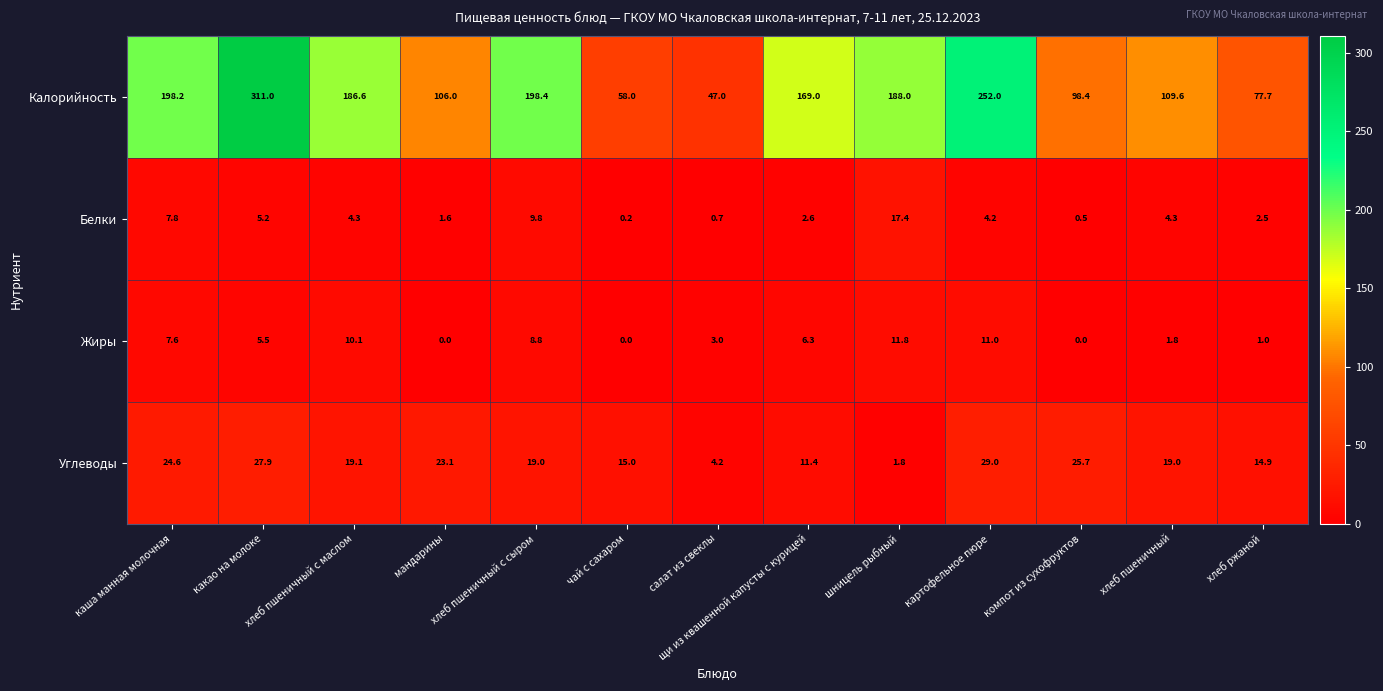

What is the approximate value of Калорийность at хлеб пшеничный с маслом?

186.6